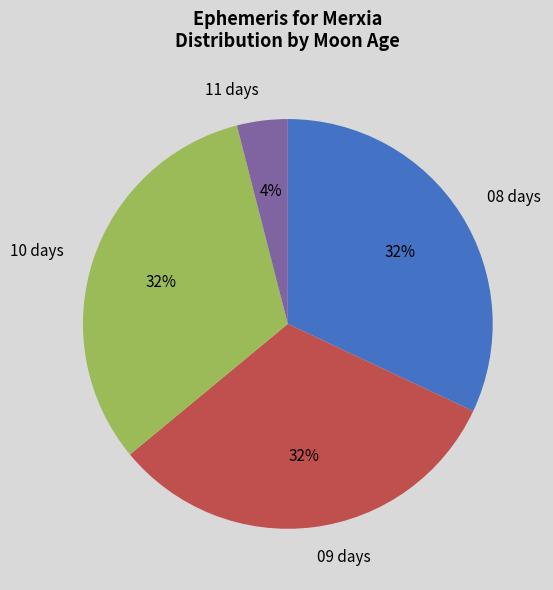

Do 11 days and 10 days together represent more than half of the pie?

No